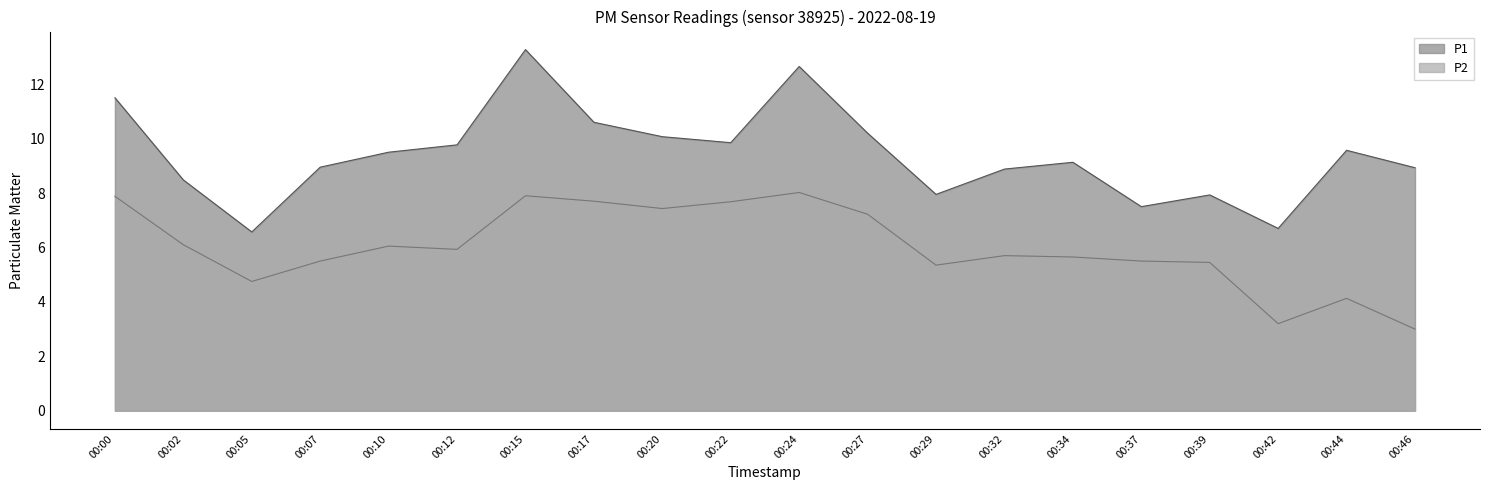

Where is the first local maximum for P2?

00:10